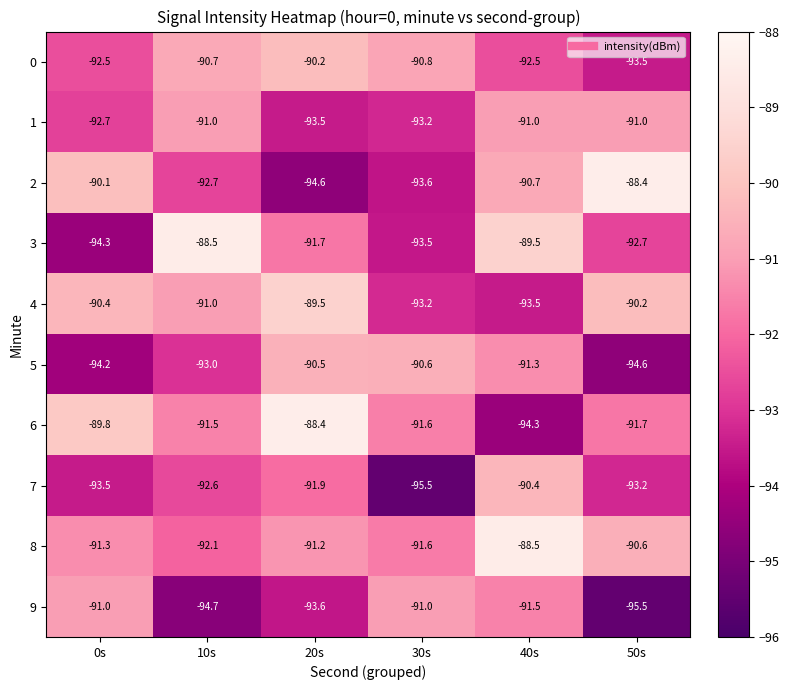

Where is 2 nearest to the value -91?

40s